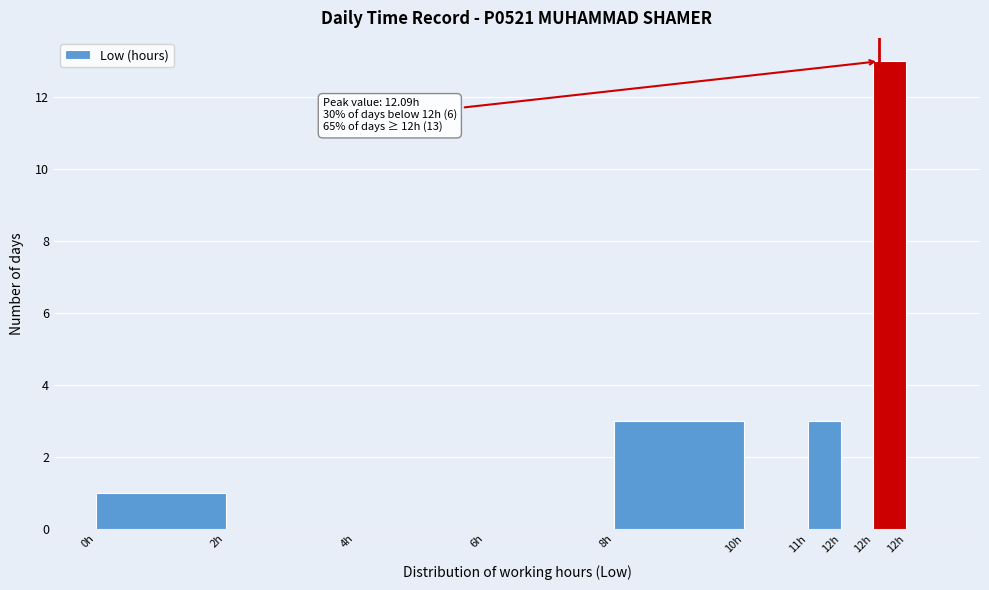

How many data points does each series have?

10